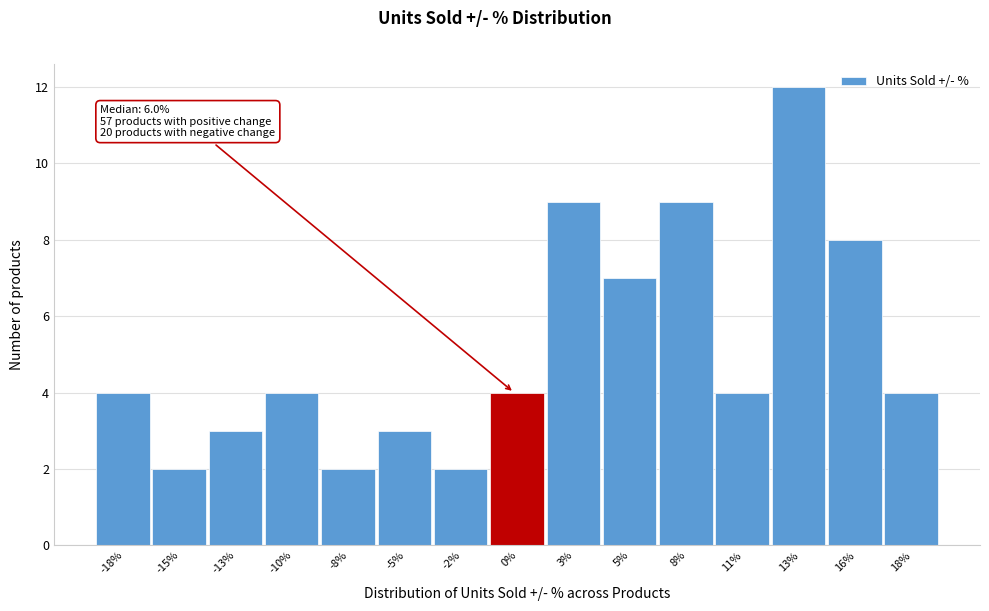

Reading left to right, transcribe all the data shown in this chart.

4	2	3	4	2	3	2	4	9	7	9	4	12	8	4